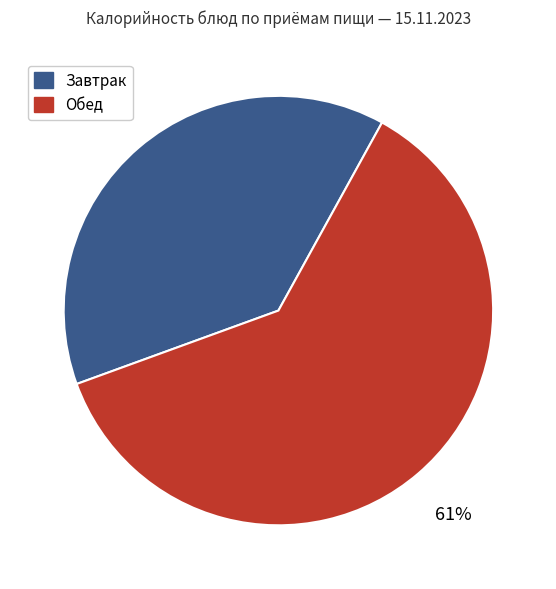

To the nearest percent, what is the average slice percentage?

50%